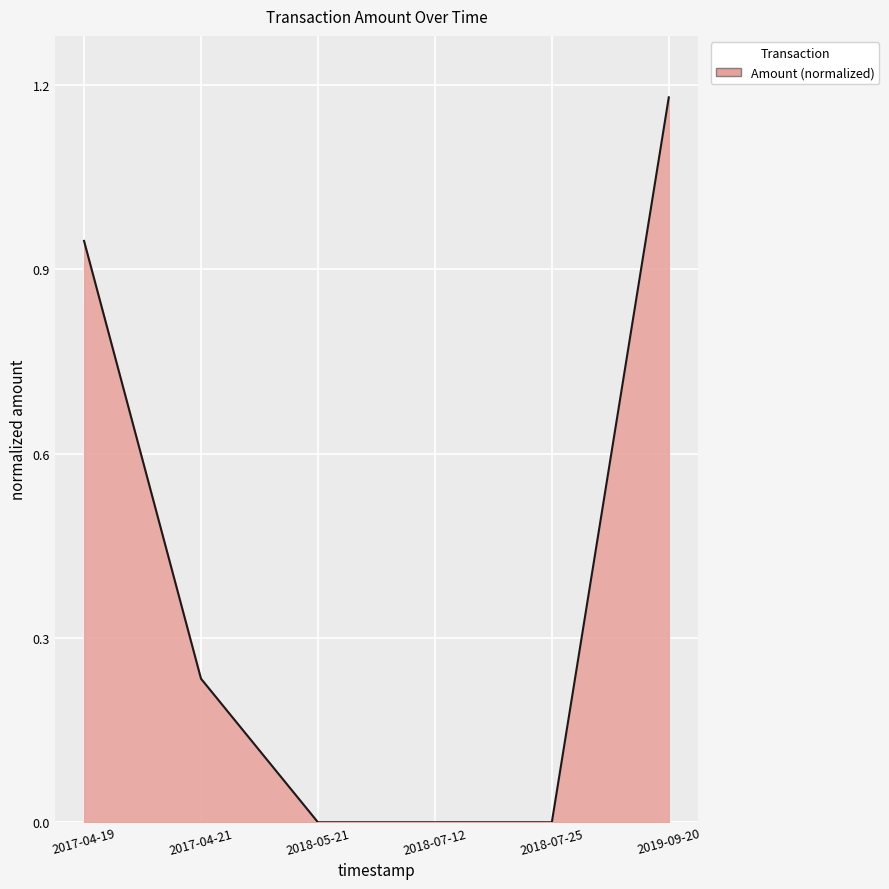

What is the average value?

0.4